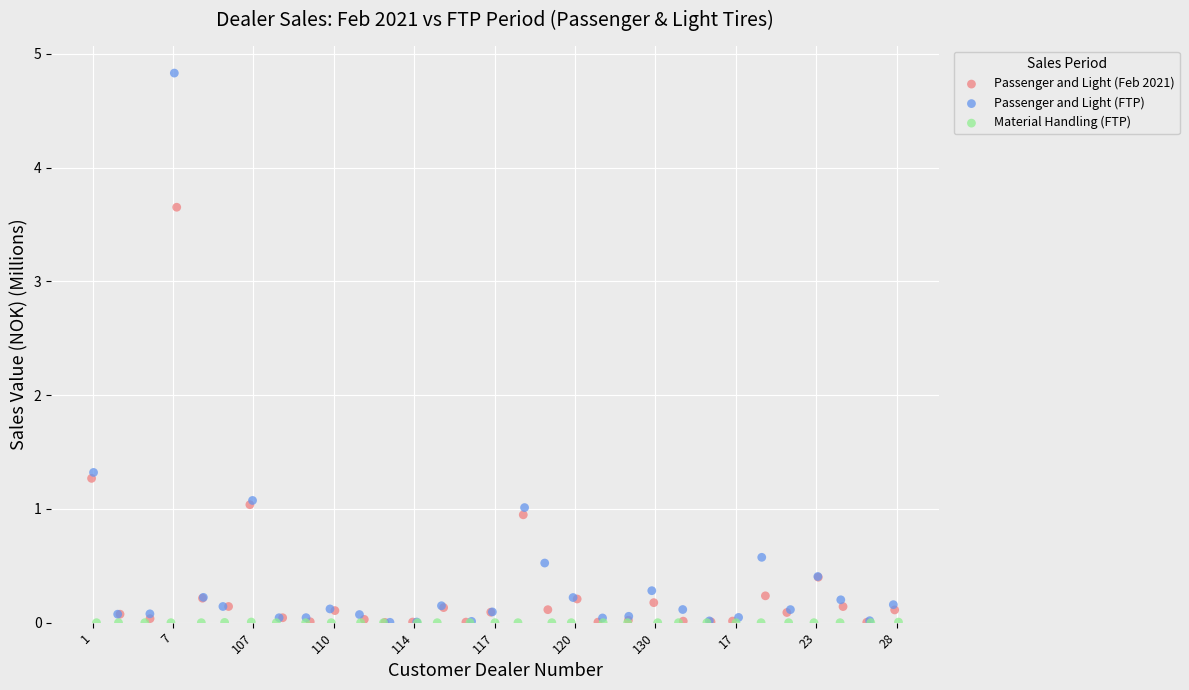

What are all the series names shown in the legend?

Passenger and Light (Feb 2021), Passenger and Light (FTP), Material Handling (FTP)